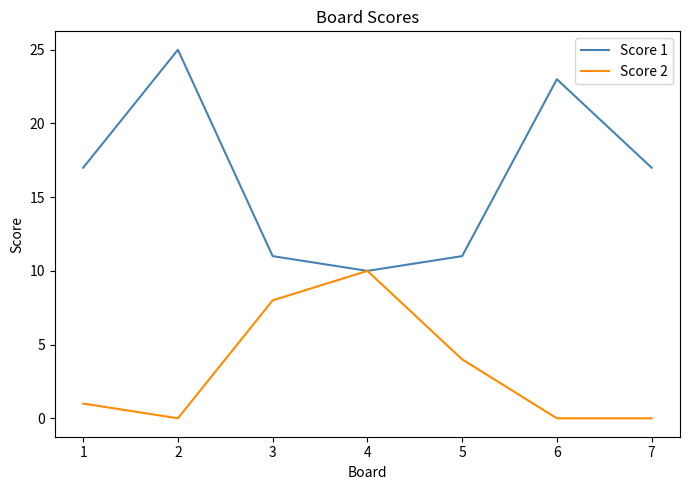

At which label is Score 2 closest to 5?

5